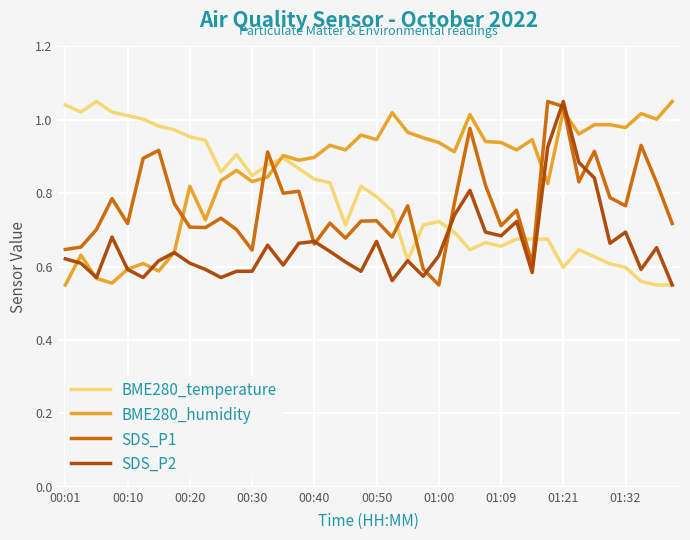

True or false: BME280_temperature and SDS_P1 cross at least once.

True